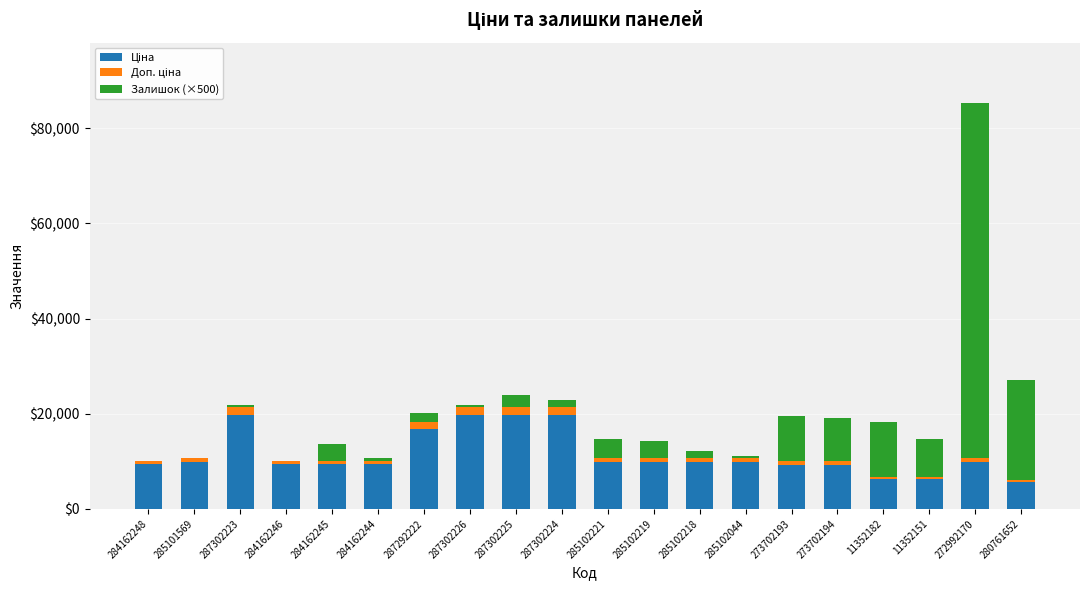

At which category is the sum across all series the highest?

272992170